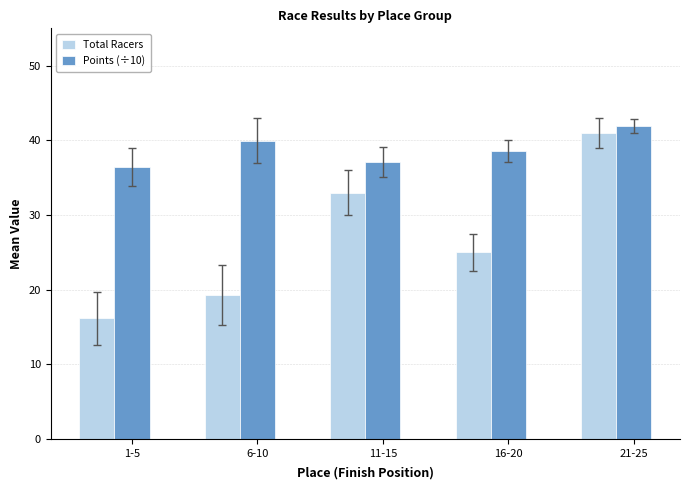

What are all the series names shown in the legend?

Total Racers, Points (÷10)